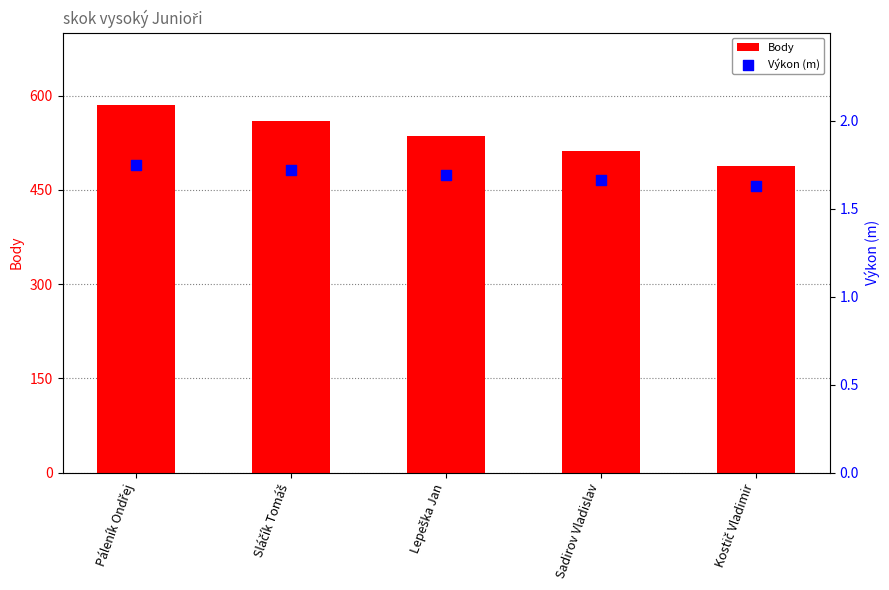

What are all the series names shown in the legend?

Body, Výkon (m)